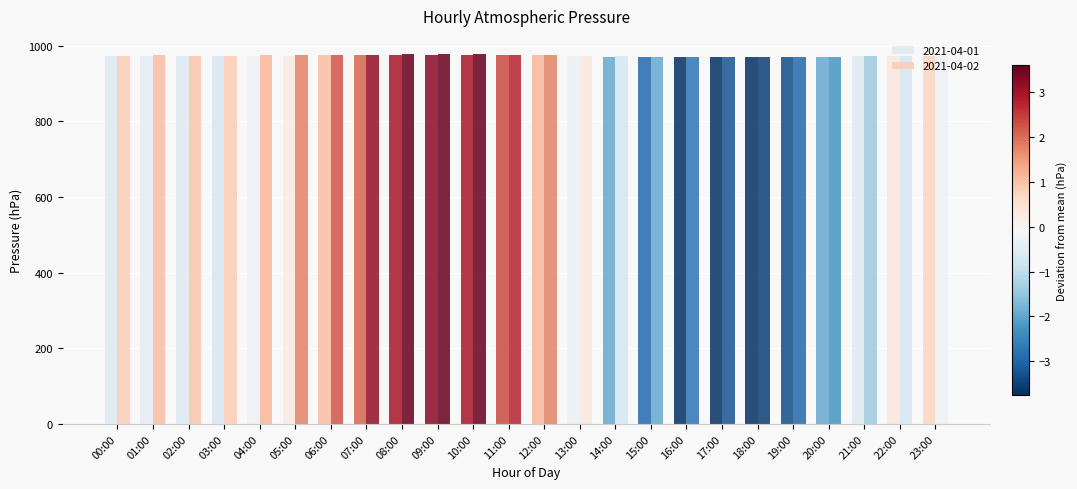

At which label does 2021-04-02 first exceed 973?

00:00